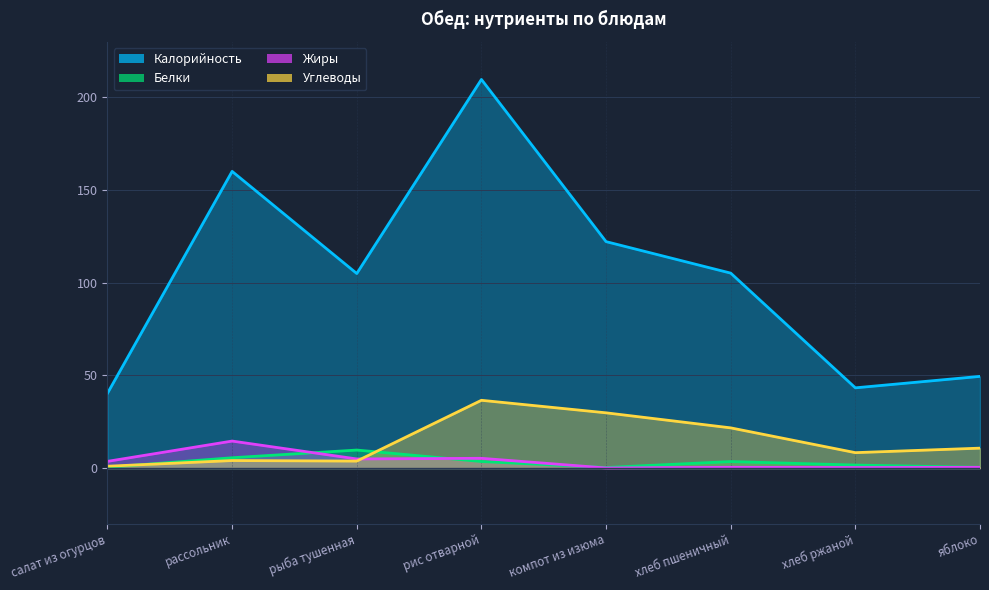

What is the total value across all series at хлеб ржаной?

53.6